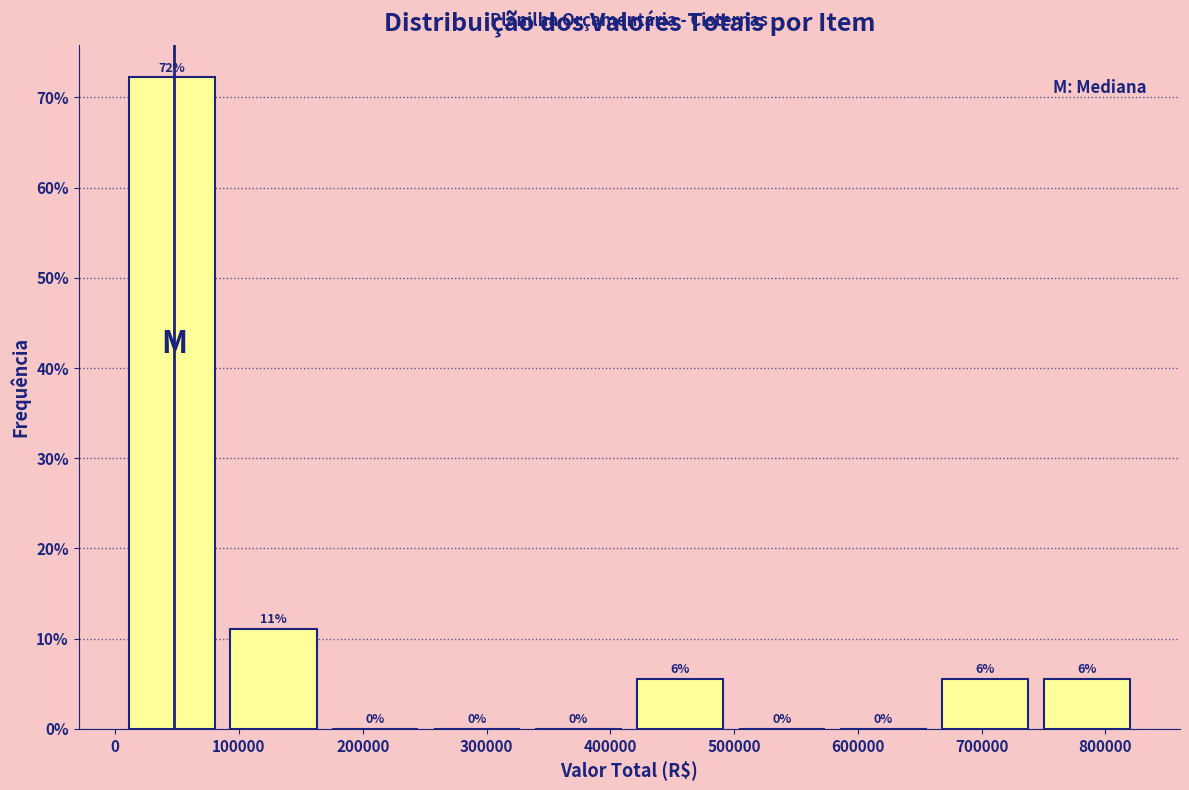

Which range on the x-axis has the tallest bar?

0 to 90000